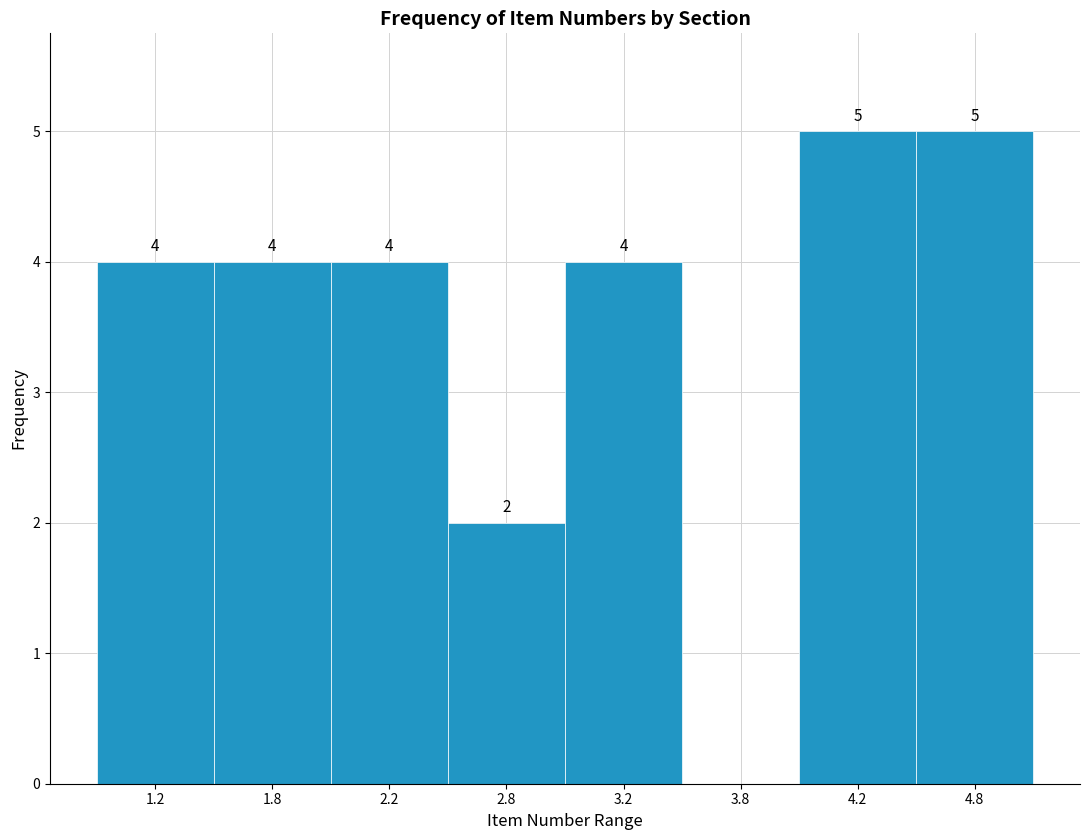

Reading right to left, transcribe all the data shown in this chart.

4.8=5	4.2=5	3.8=0	3.2=4	2.8=2	2.2=4	1.8=4	1.2=4